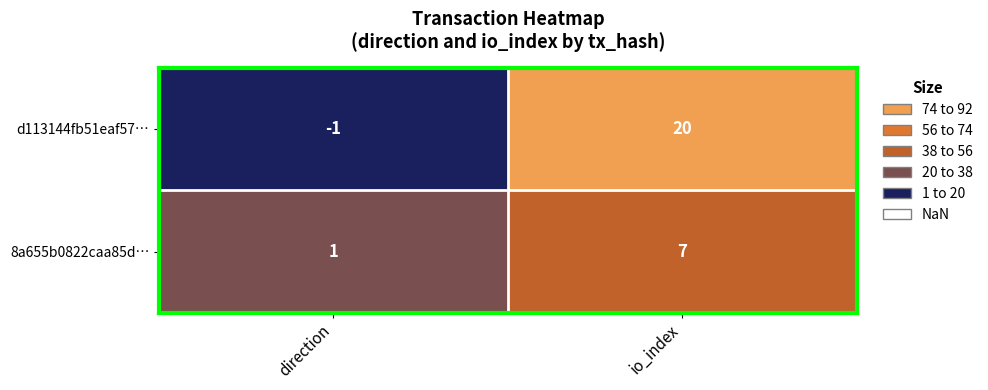

Which series has the largest range (max minus min)?

d113144fb51eaf57…